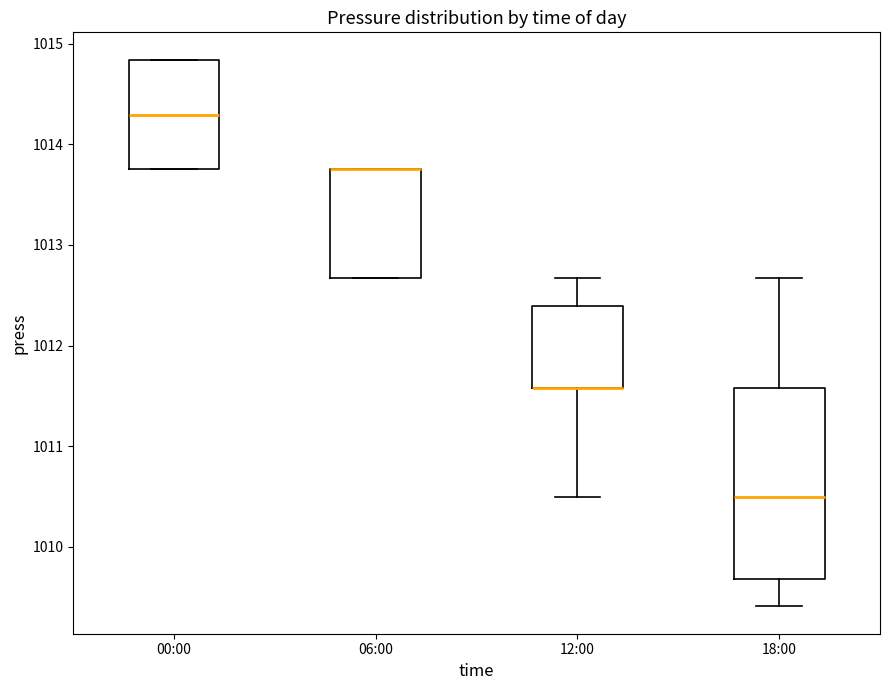

Reading left to right, read every box against the y-axis: the position of its median line, the range the box covers, and the ends of its whiskers. The values are not printed on the chart, so give them approximately, as read against the axis.

00:00: median 1014.3, box 1013.8 to 1014.8, whiskers 1013.8 to 1014.8
06:00: median 1013.8 (drawn on the box's upper edge), box 1012.7 to 1013.8, whiskers 1012.7 to 1013.8
12:00: median 1011.6 (drawn on the box's lower edge), box 1011.6 to 1012.4, whiskers 1010.5 to 1012.7
18:00: median 1010.5, box 1009.7 to 1011.6, whiskers 1009.4 to 1012.7